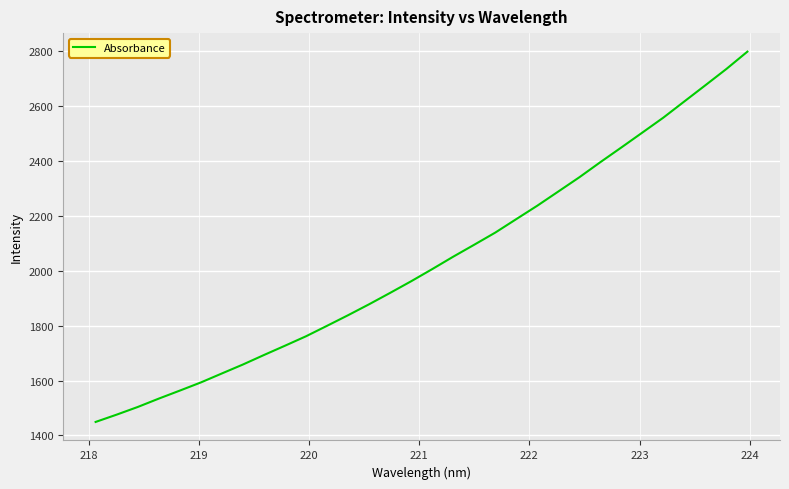

What is the greatest value displayed?

2799.5